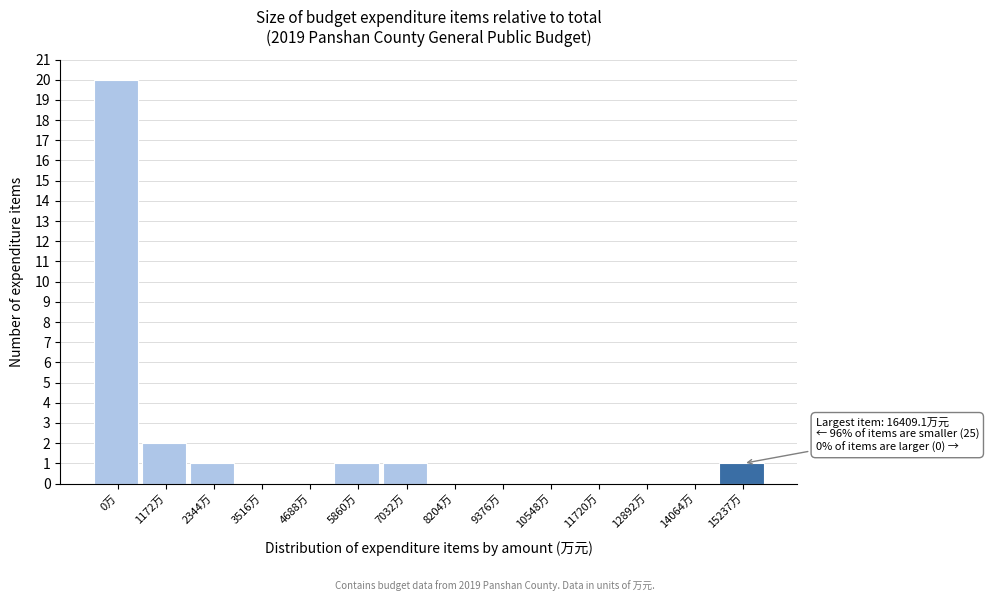

Reading left to right, extract all data points from this chart.

0万=20	1172万=2	2344万=1	3516万=0	4688万=0	5860万=1	7032万=1	8204万=0	9376万=0	10548万=0	11720万=0	12892万=0	14064万=0	15237万=1